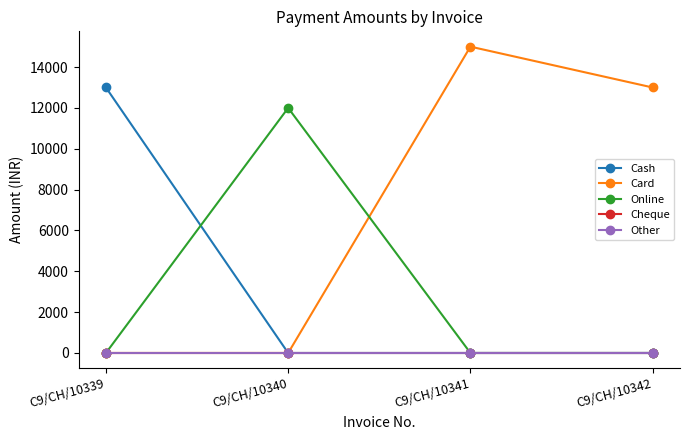

How many lines are shown in the chart?

5